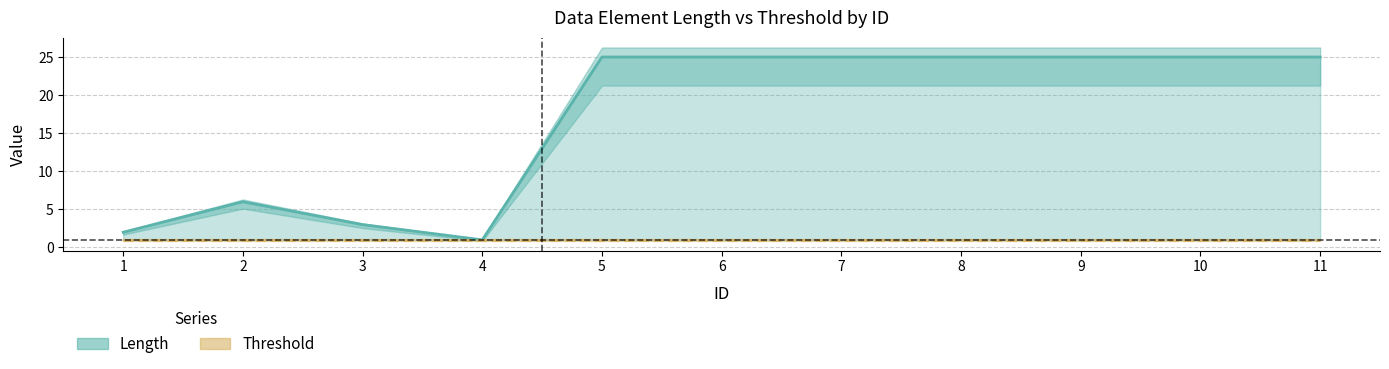

Which has a higher value, 9 or 4?

9